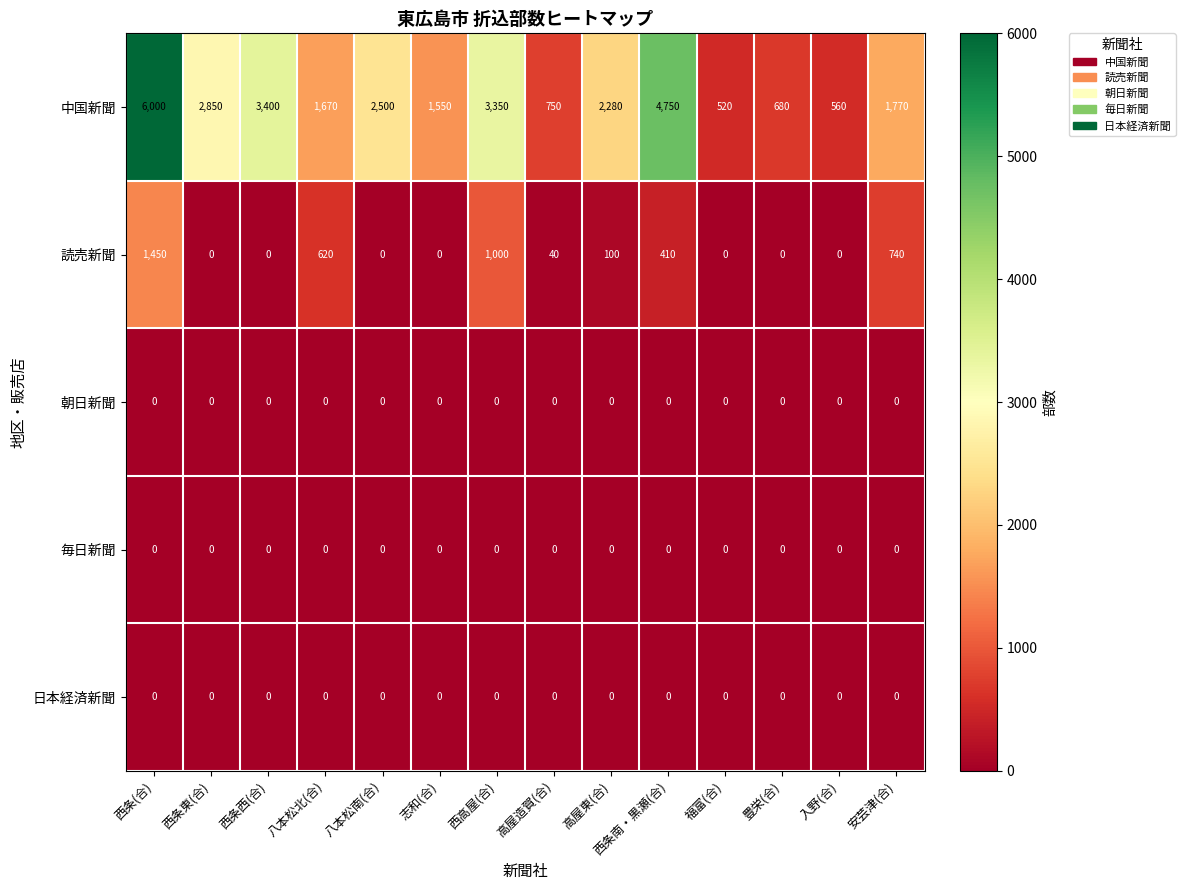

What is the total value across all series at 高屋造賀(合)?

790